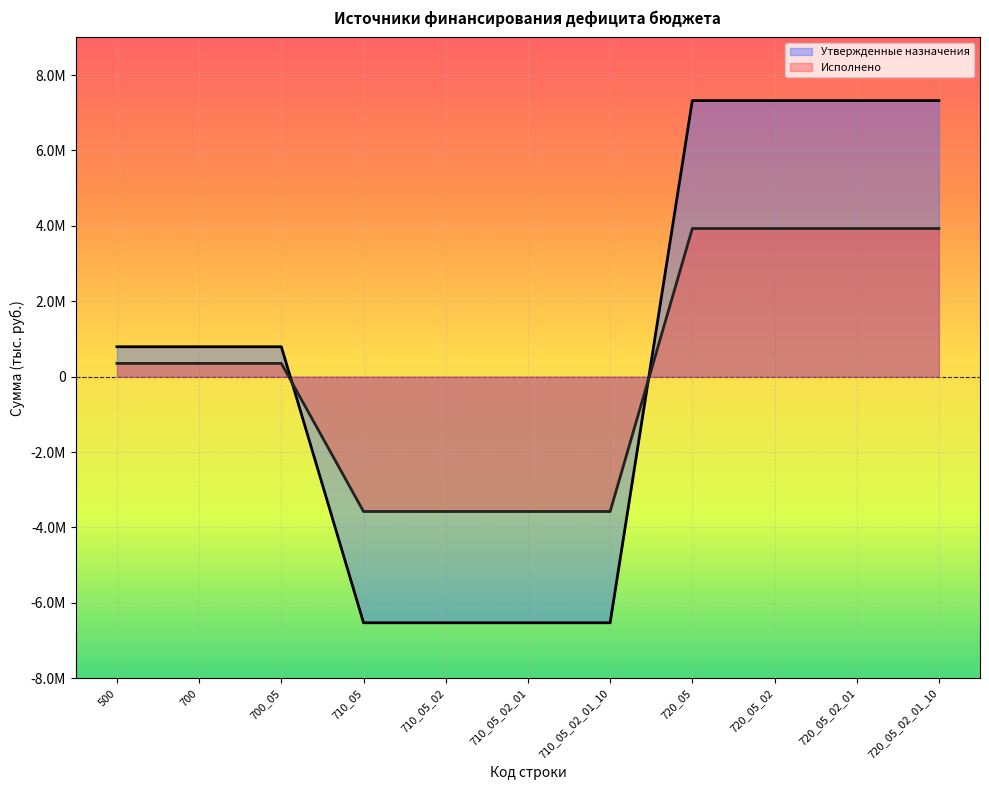

What is the approximate value of Утвержденные назначения at 710_05_02?

-6530700.0